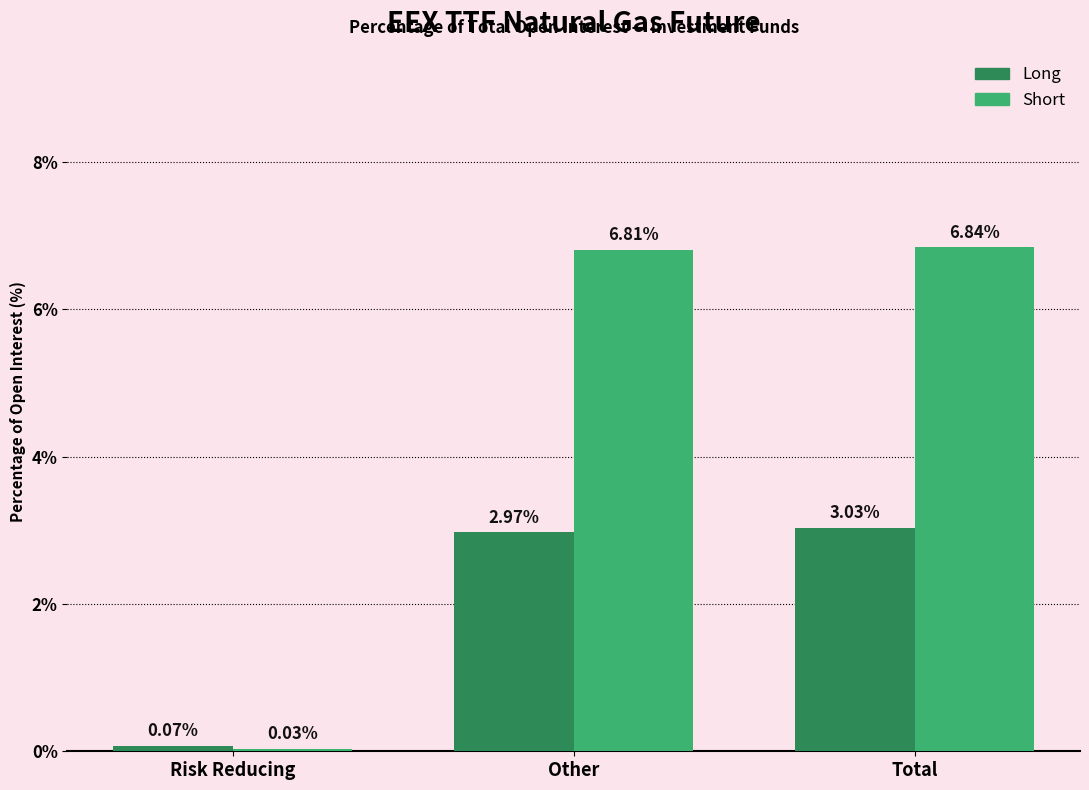

Where does the Long series first go above 2?

Other